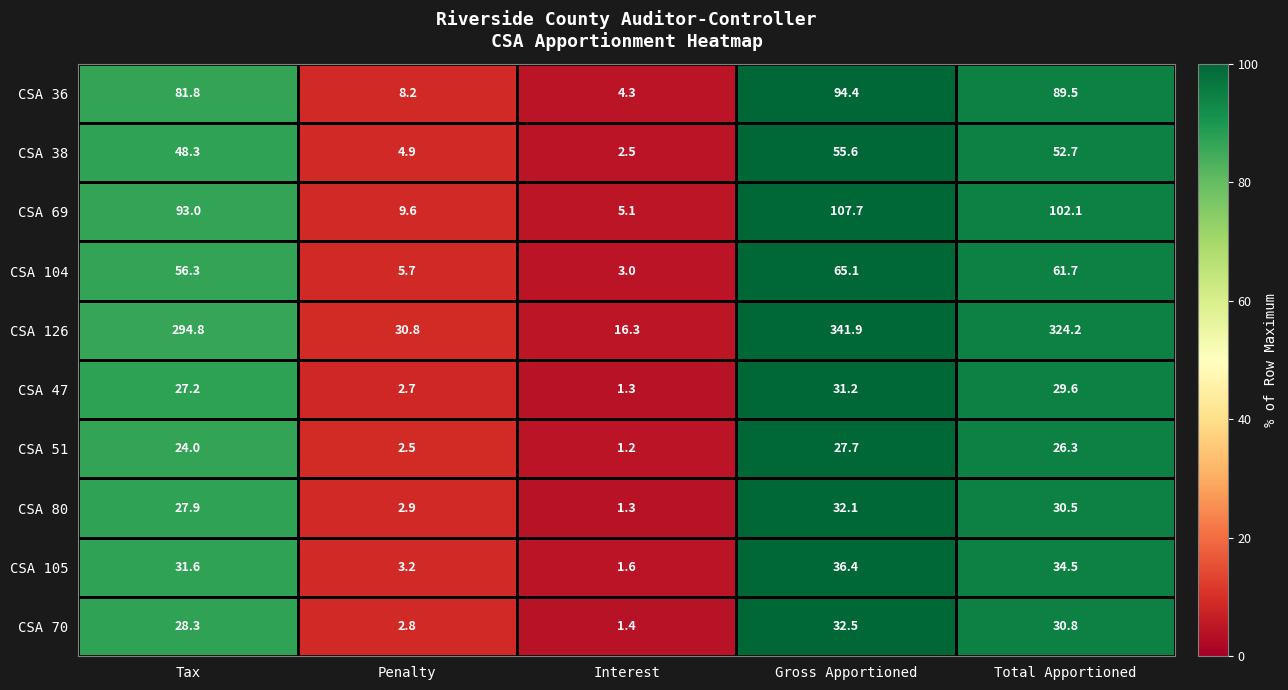

At which label does CSA 69 reach its minimum?

Interest